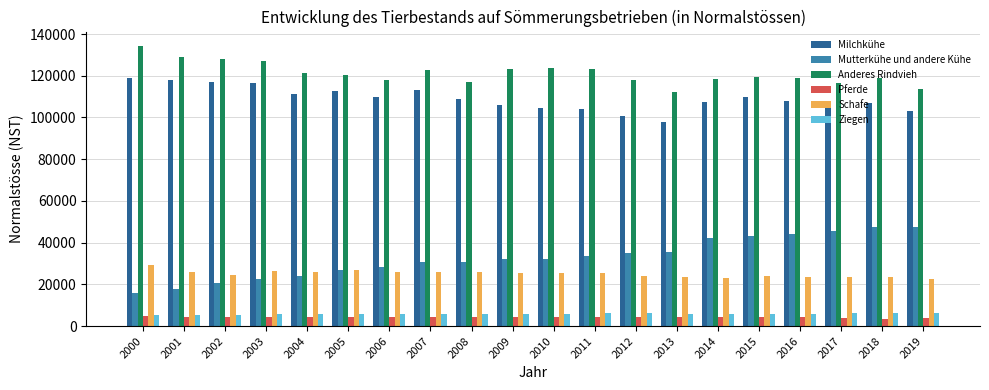

What is the difference between the maximum and minimum values in the Anderes Rindvieh series?

22117